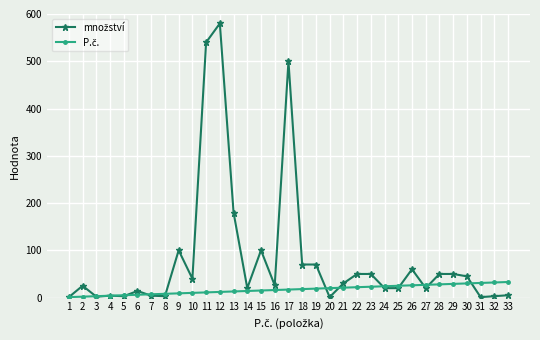

Is this an area chart (filled region under the line)?

No